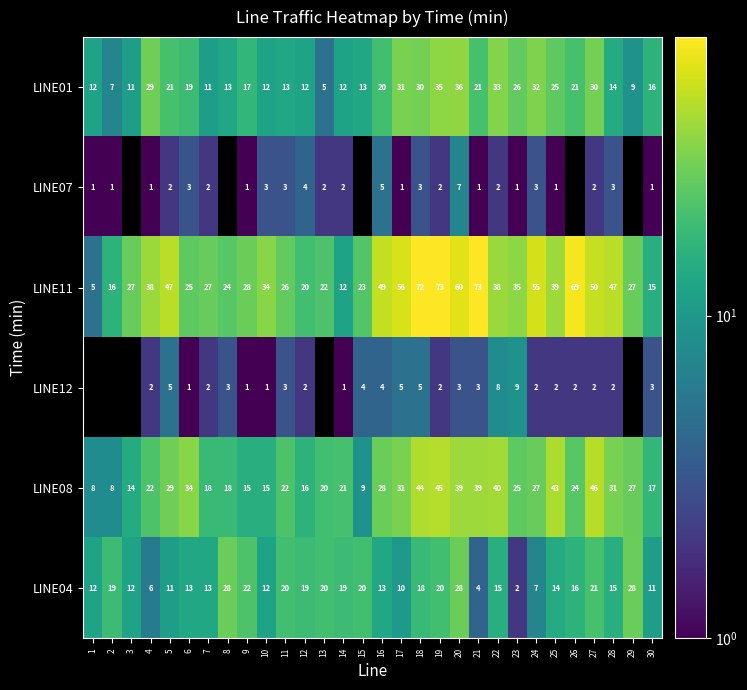

What is the sum of the LINE07 values at 9 and 22?

3